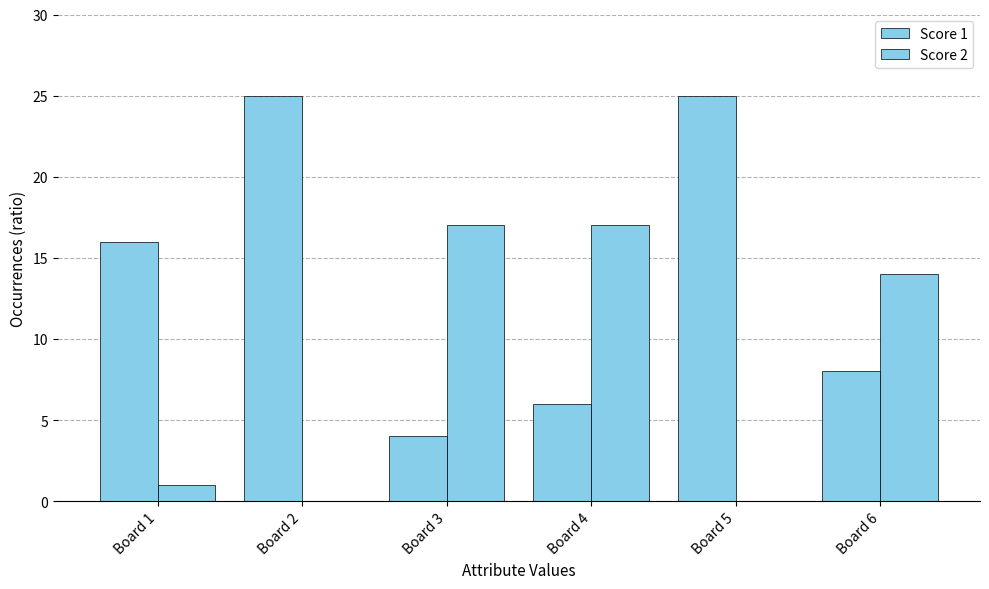

Reading left to right, list all the values displayed in this chart.

Score 1: 16	25	4	6	25	8
Score 2: 1	0	17	17	0	14